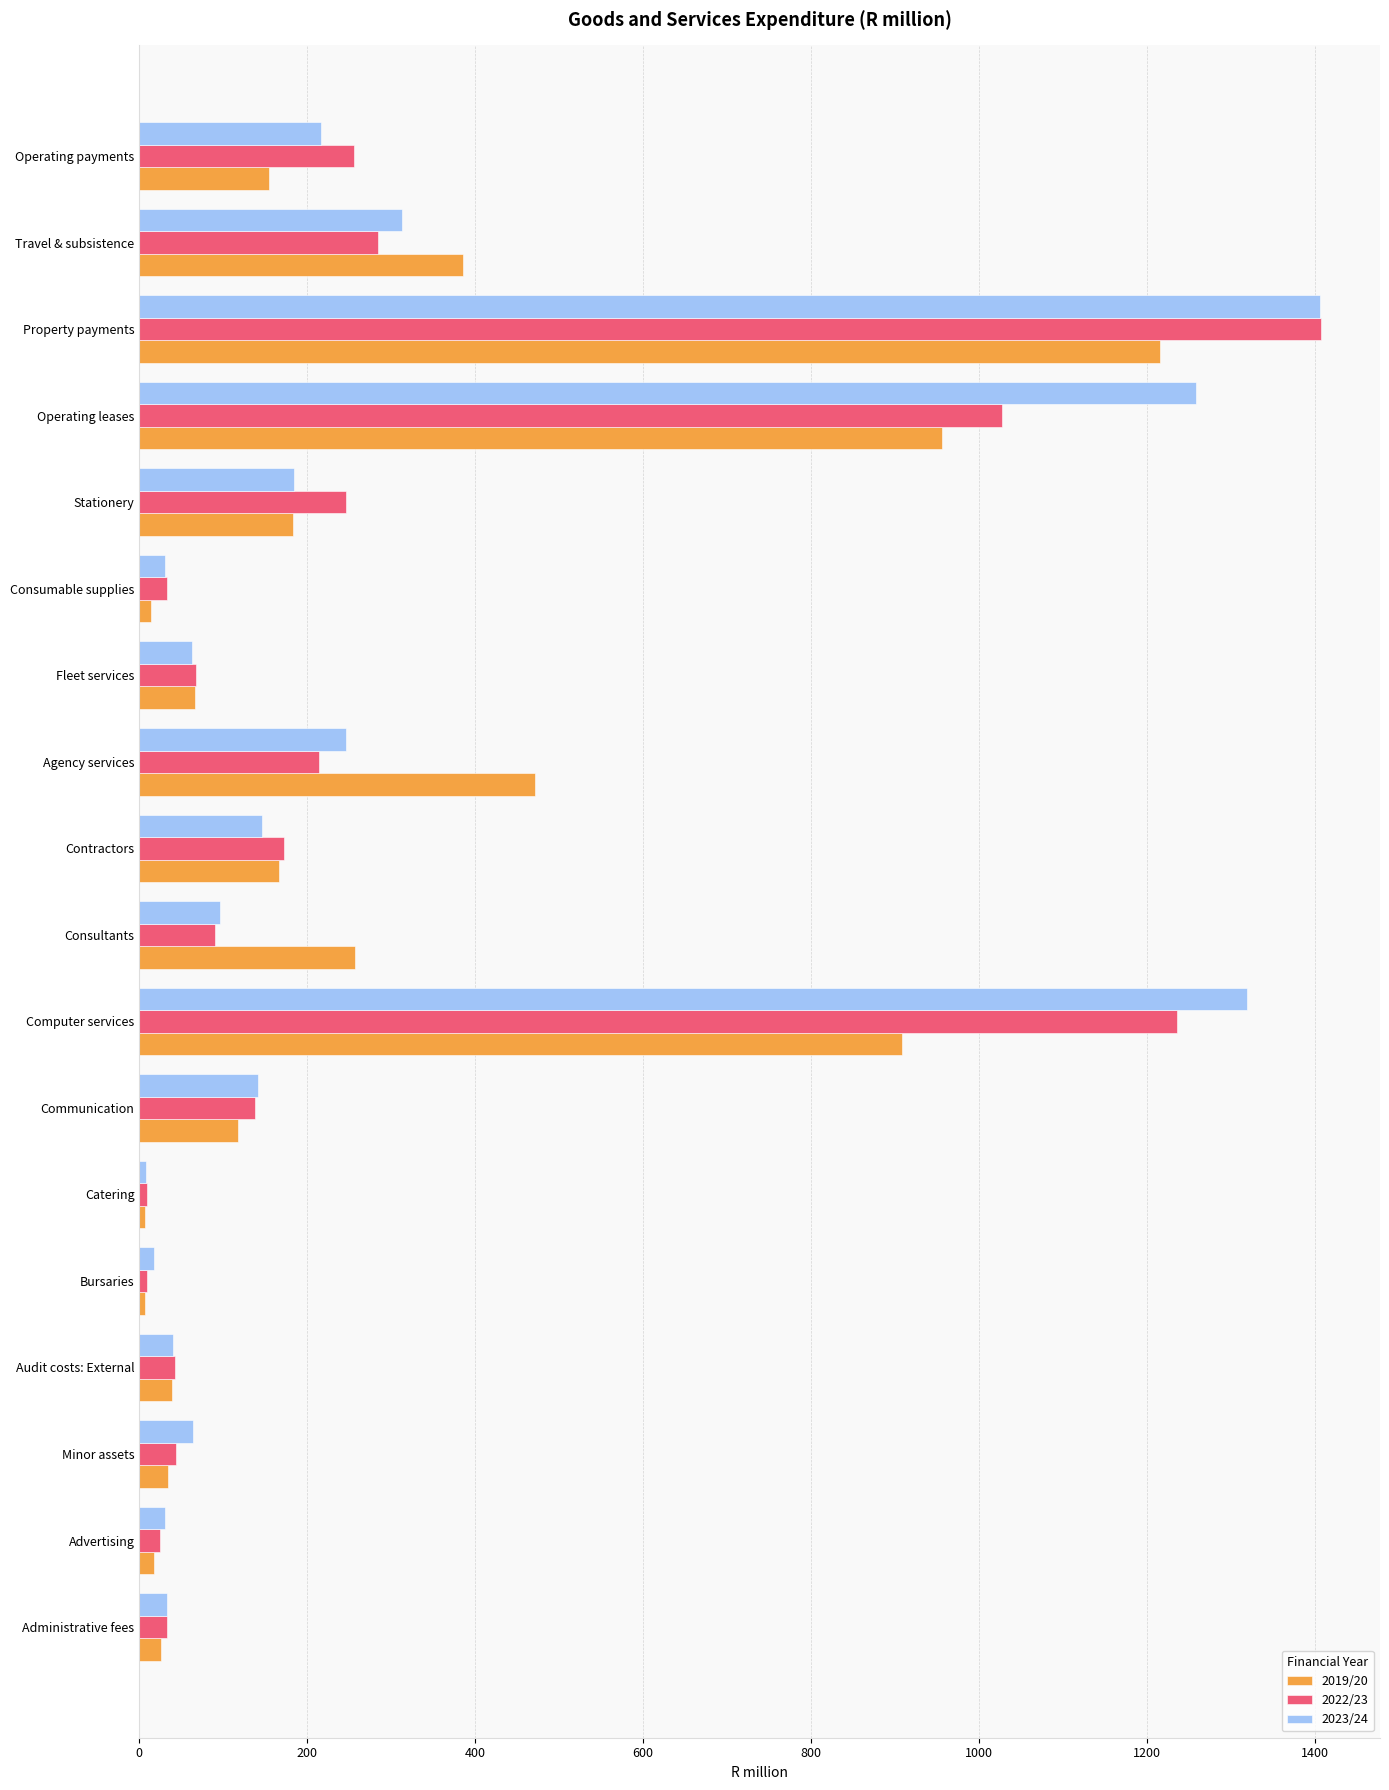

At how many categories does at least one series exceed 1066?

3